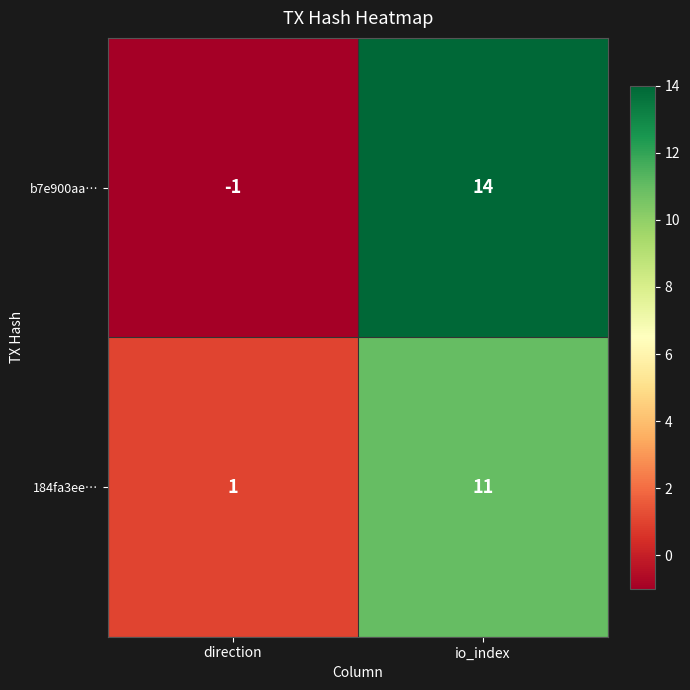

What is the sum of the b7e900aa… values at io_index and direction?

13